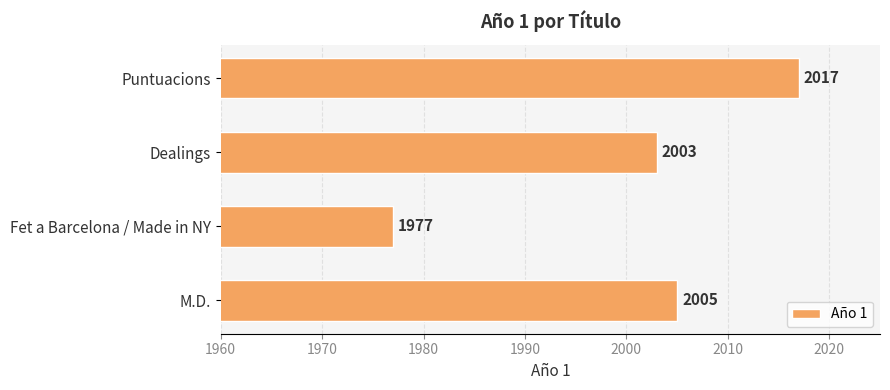

What is the smallest value displayed?

1977